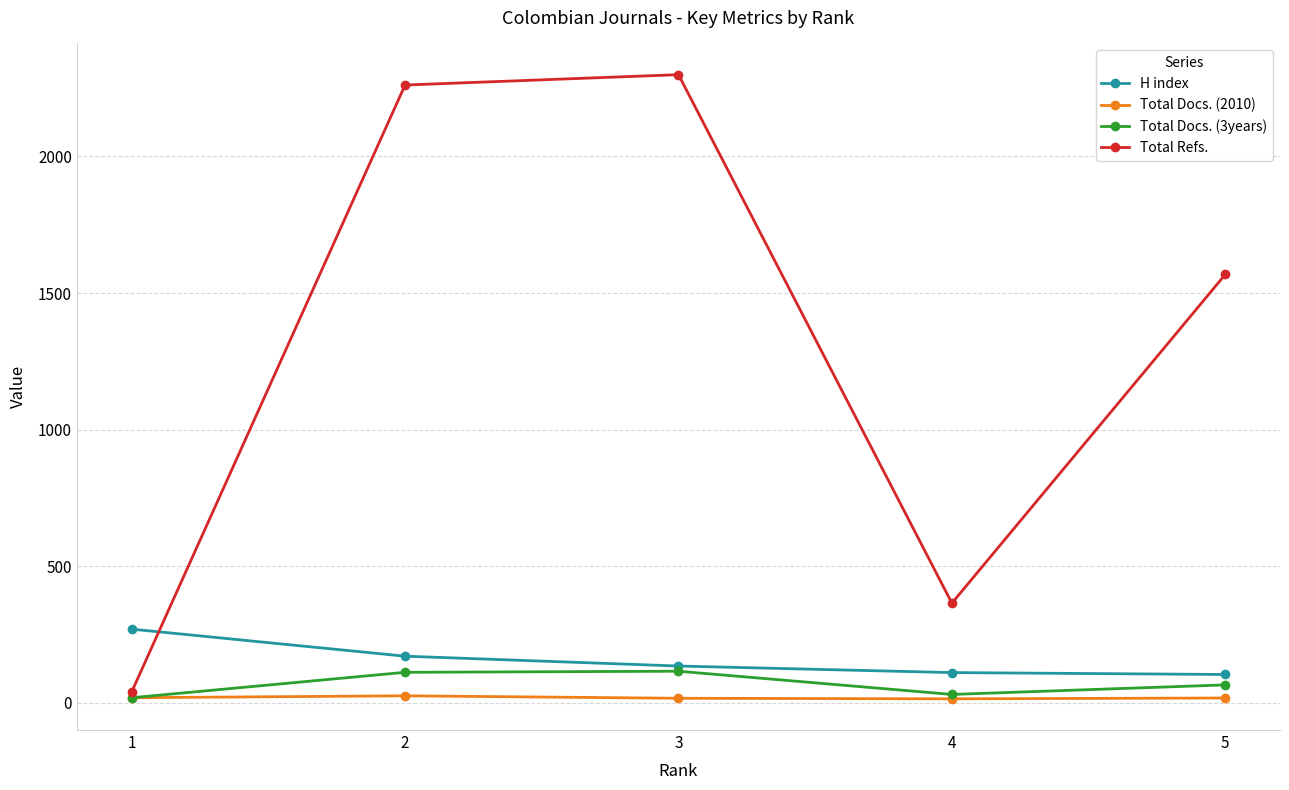

Which series has the widest spread of values?

Total Refs.